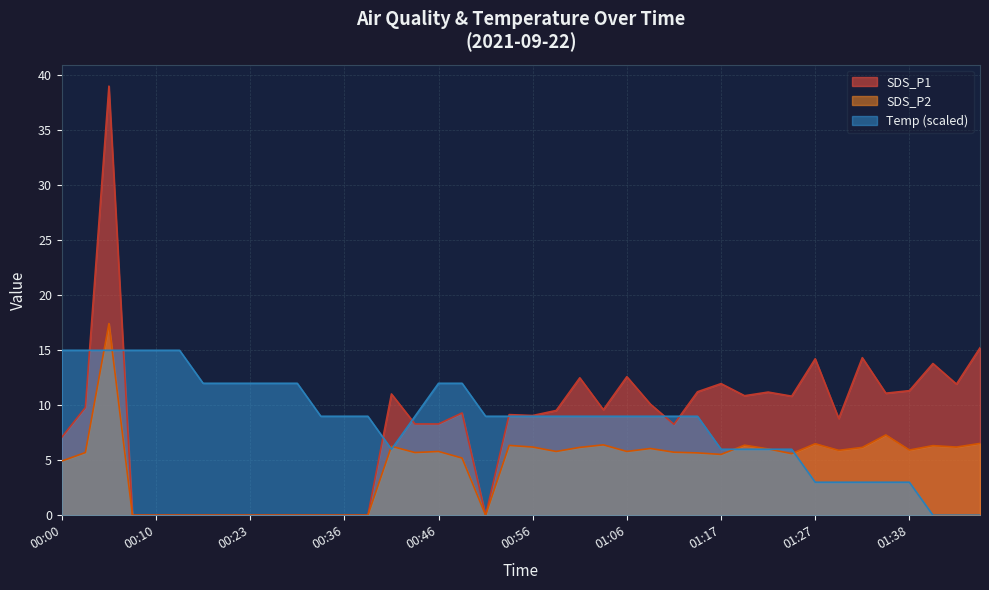

What is the total value across all series at 07:00?

23.0